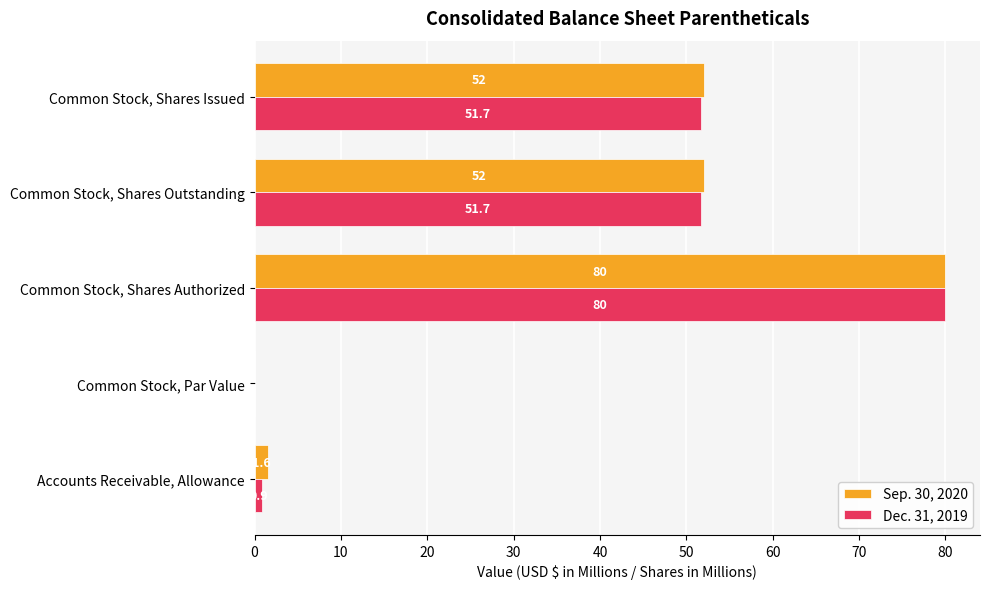

Which series has the largest total across all categories?

Sep. 30, 2020